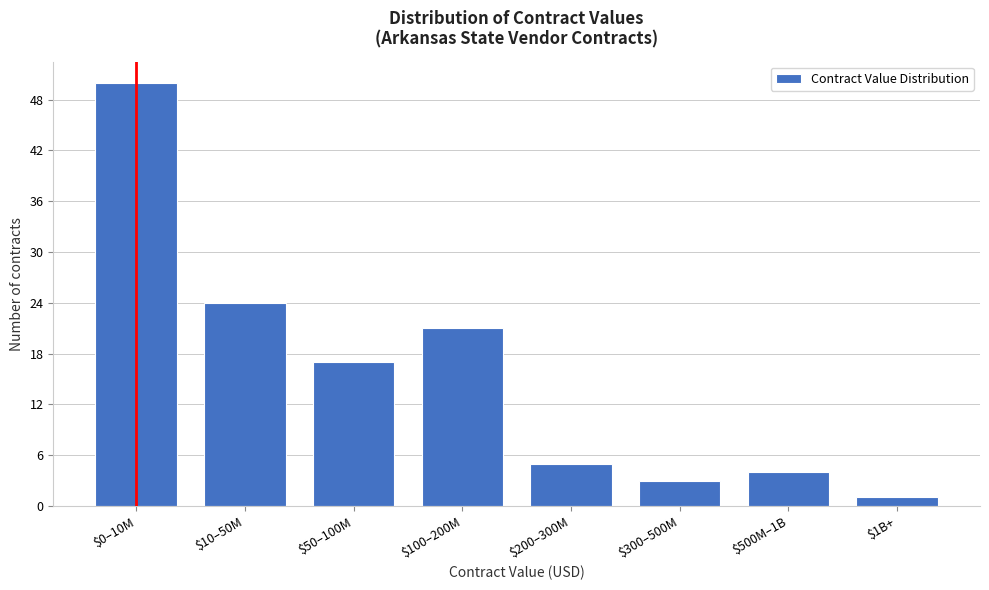

Reading right to left, extract all data points from this chart.

1	4	3	5	21	17	24	50